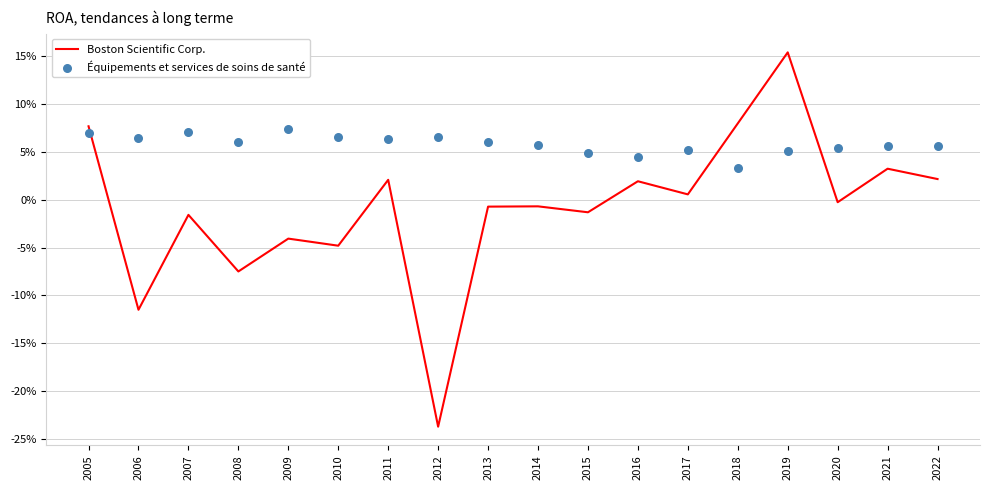

Which series contains the highest Y value?

Boston Scientific Corp.